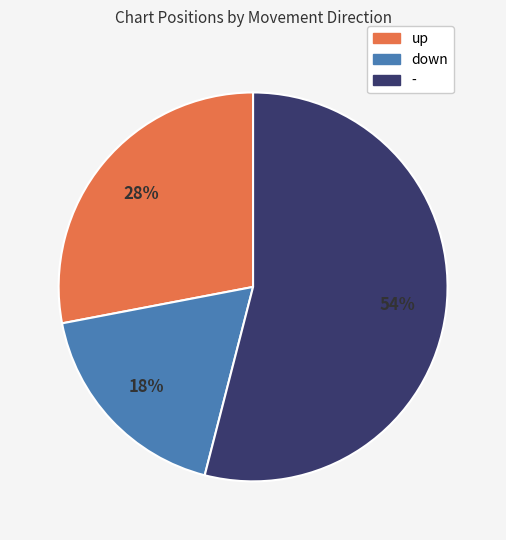

What percentage is the - slice, to the nearest percent?

54%